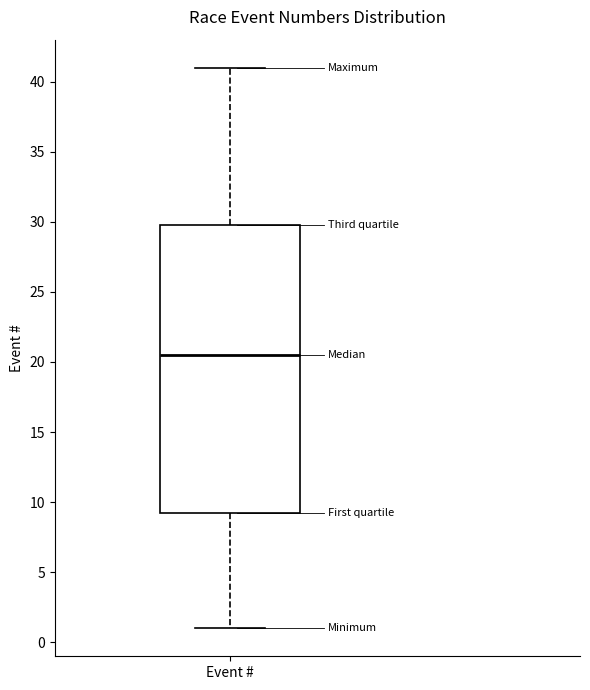

Read this box plot against the y-axis: the position of the median line, the range covered by the box, and the ends of both whiskers. The values are not printed on the chart, so give them approximately, as read against the axis.

median 20.5, box 9.5 to 30.0, whiskers 1.0 to 41.0